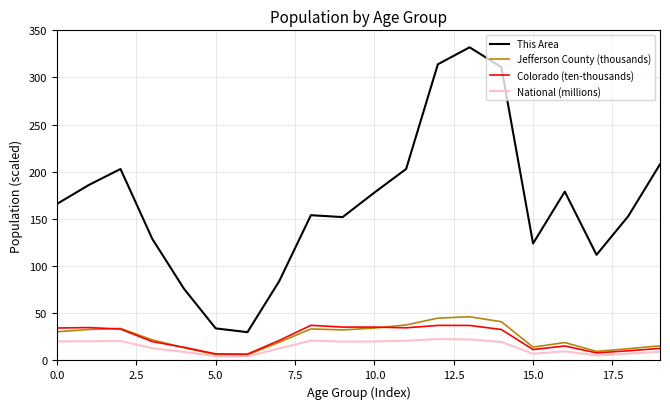

True or false: This Area and Colorado (ten-thousands) intersect in this chart.

False